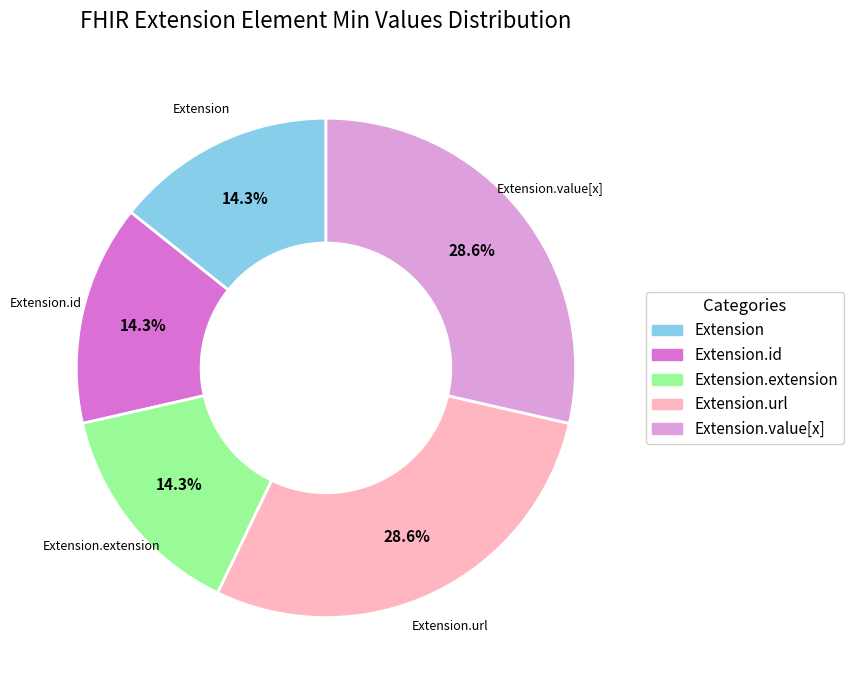

Is there any slice that represents more than half of the pie?

No